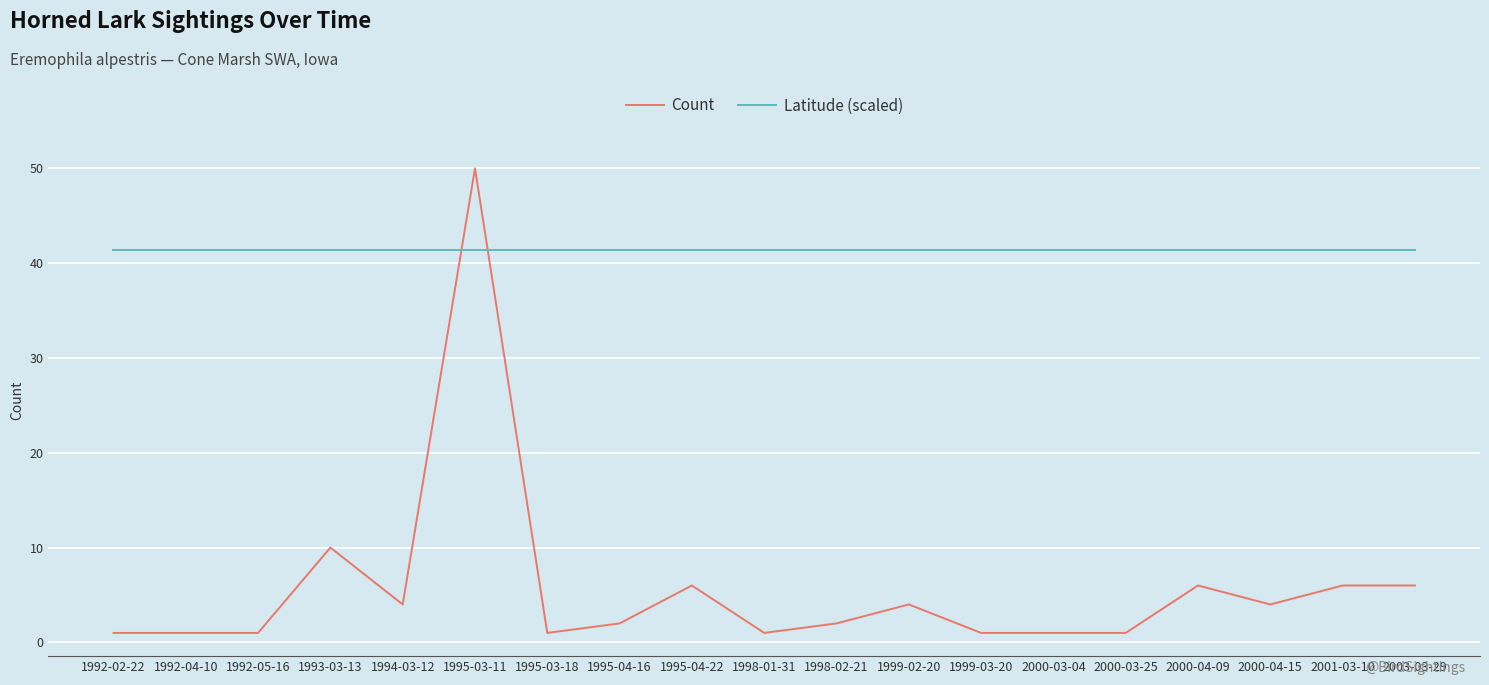

Which series ends up on top after the final intersection of Latitude (scaled) and Count?

Latitude (scaled)